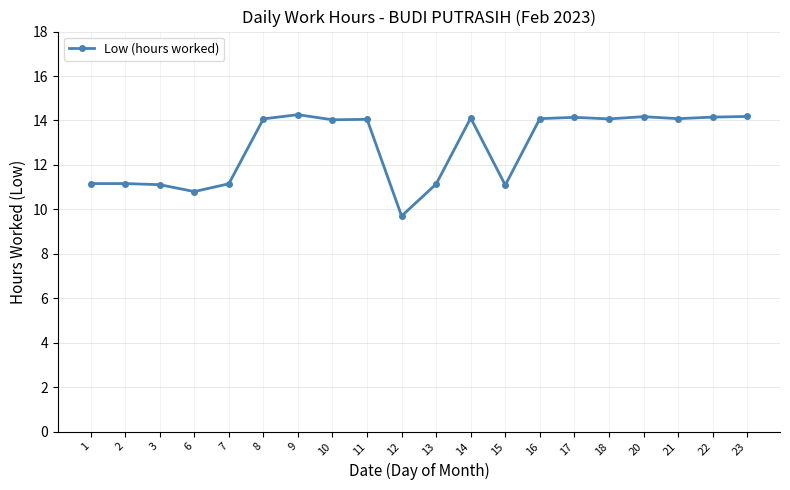

Approximately how many times larger is the value at 20 compared to 6?

1.3